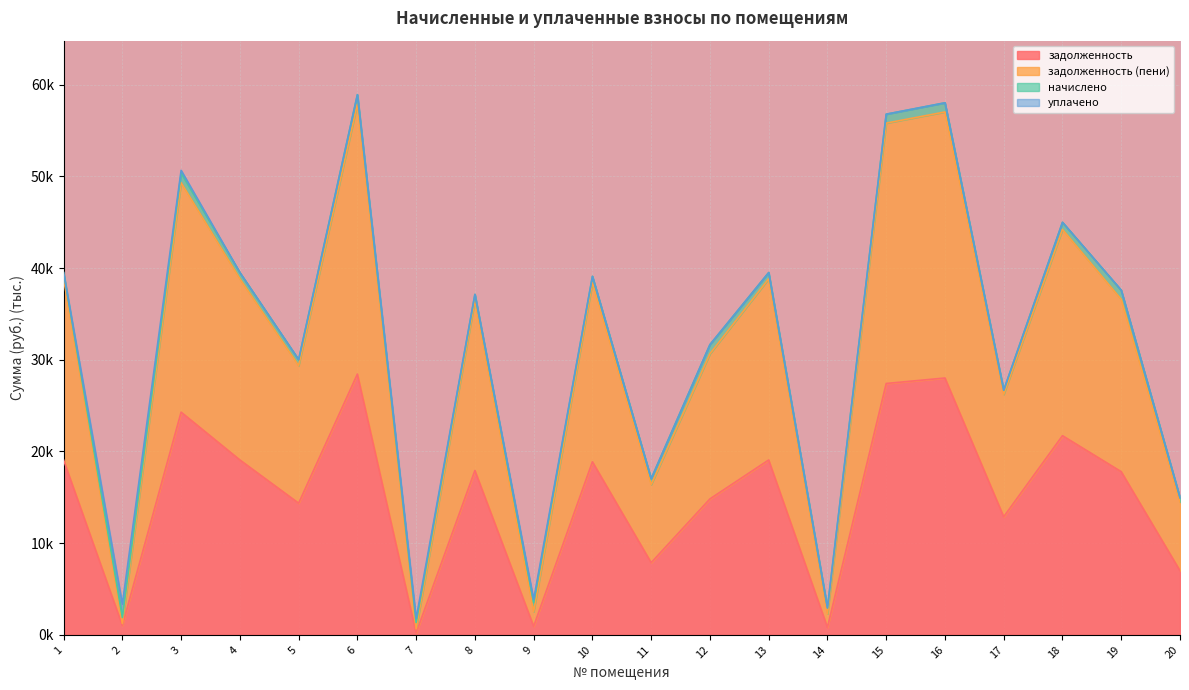

Which category has the highest value in the задолженность (пени) series?

6